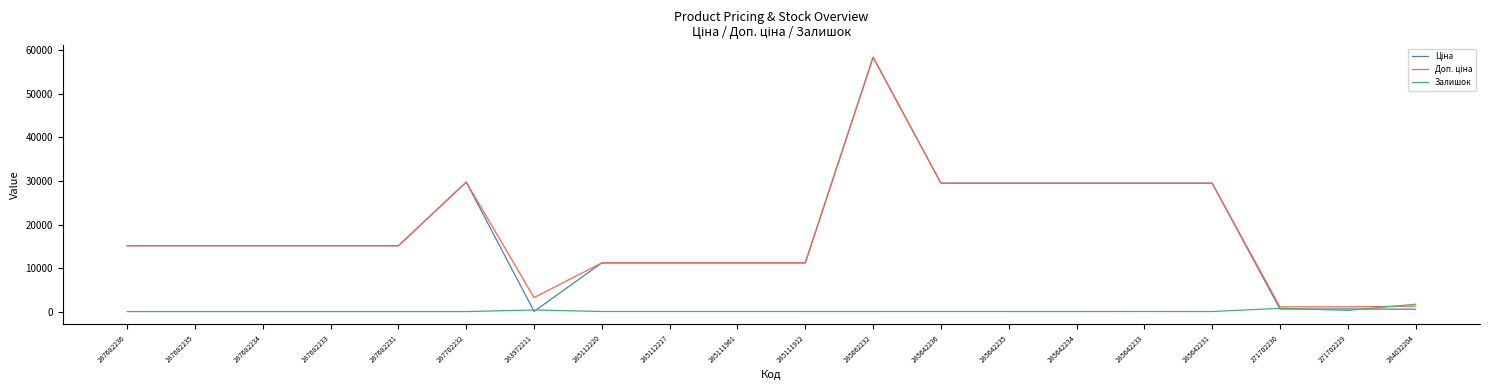

What is the total value across all series at 285642233?

58999.0